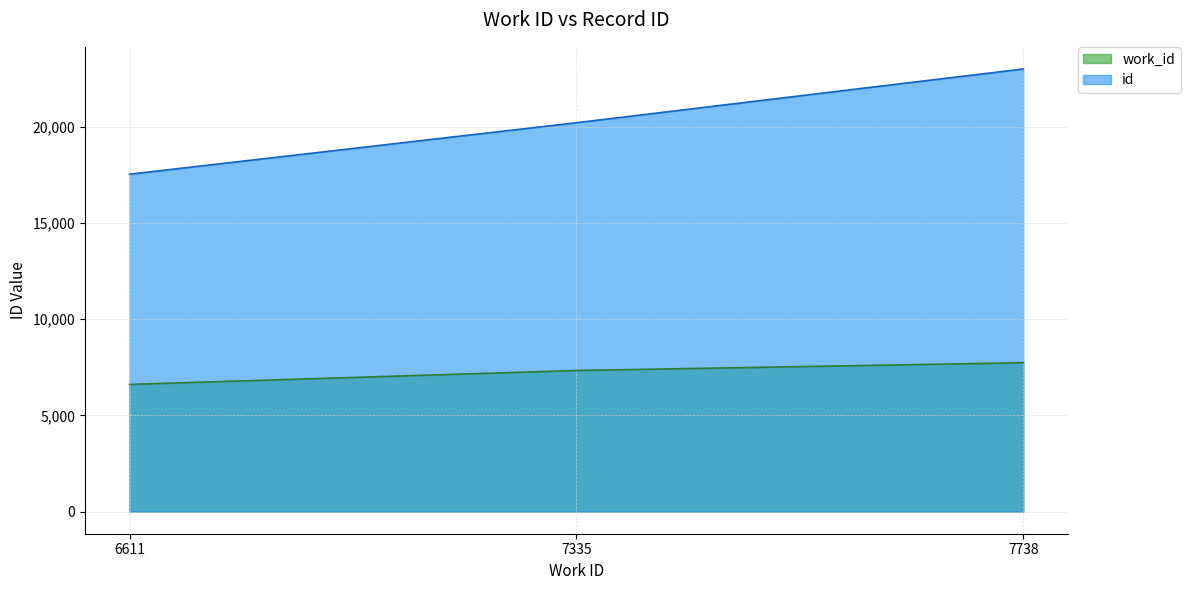

List the series in order of their peak value, lowest first.

work_id, id